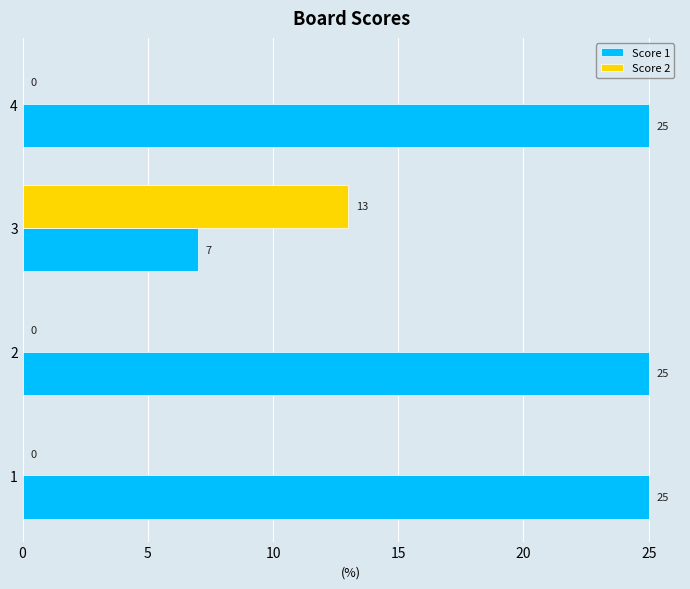

Is the value of Score 2 at 2 greater than the value of Score 1 at 2?

No